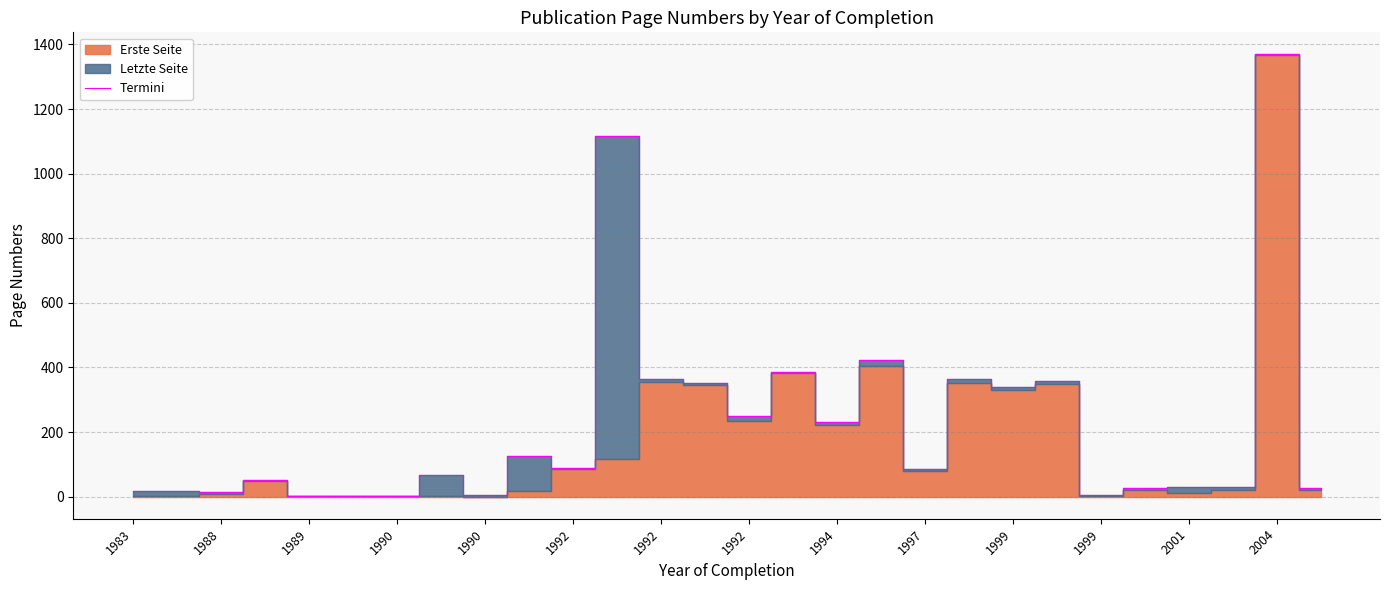

Reading left to right, list all the values displayed in this chart.

17	17	14	52	2	2	2	68	4	127	90	1118	363	353	250	387	231	424	86	364	338	359	5	26	29	29	1369	26